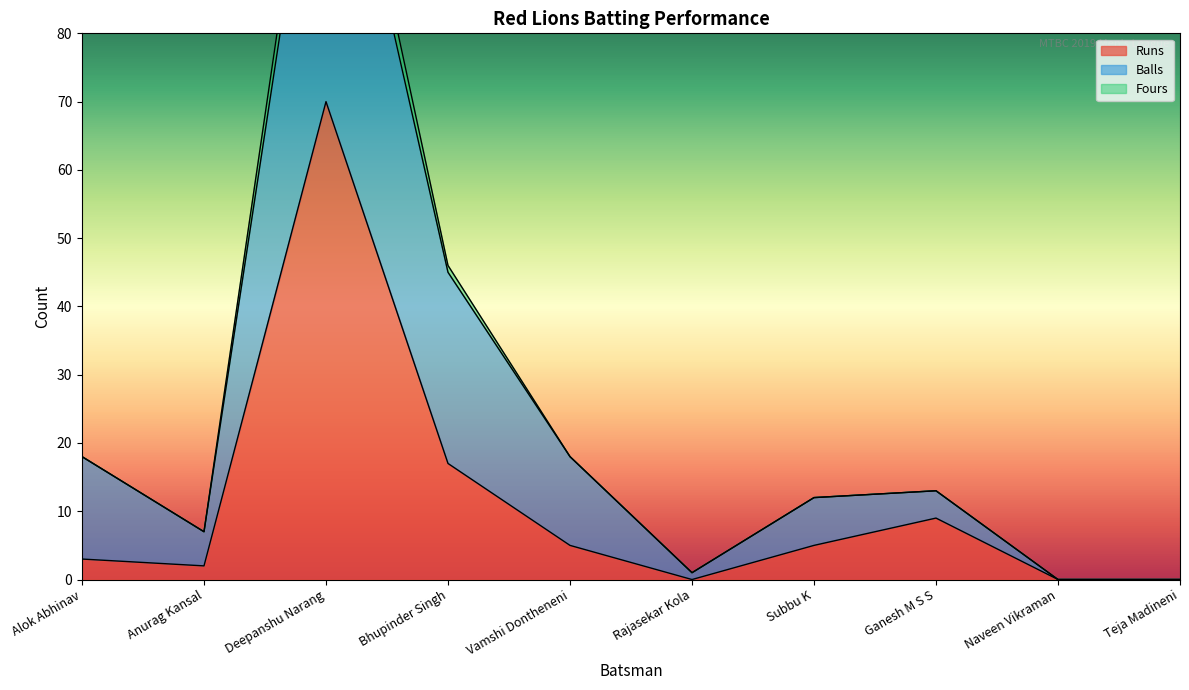

In Balls, how many points are higher than both neighbors (excluding endpoints)?

2